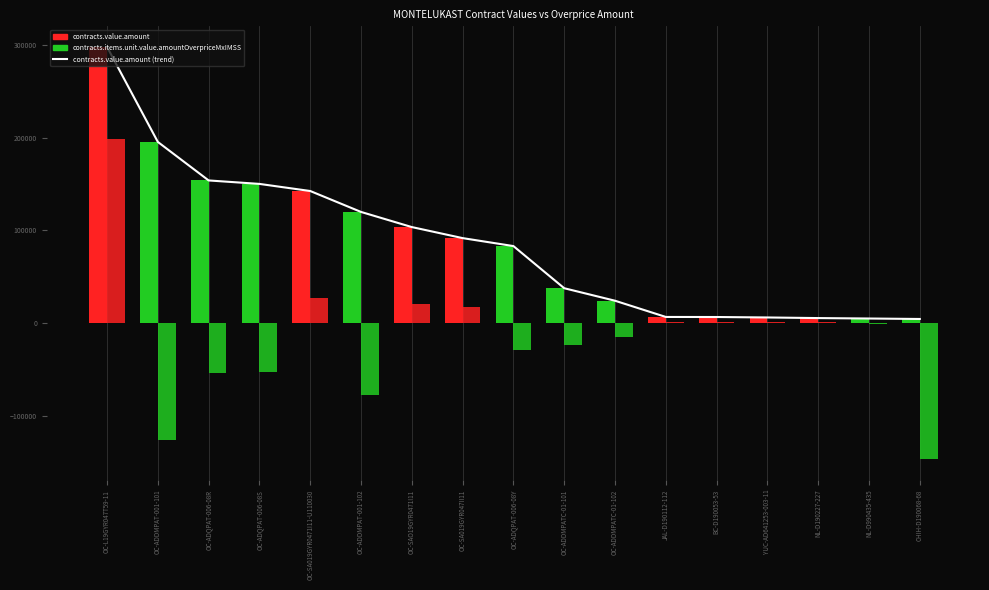

What is the label of the 8th bar from the left?

OC-SA019GYR047II11